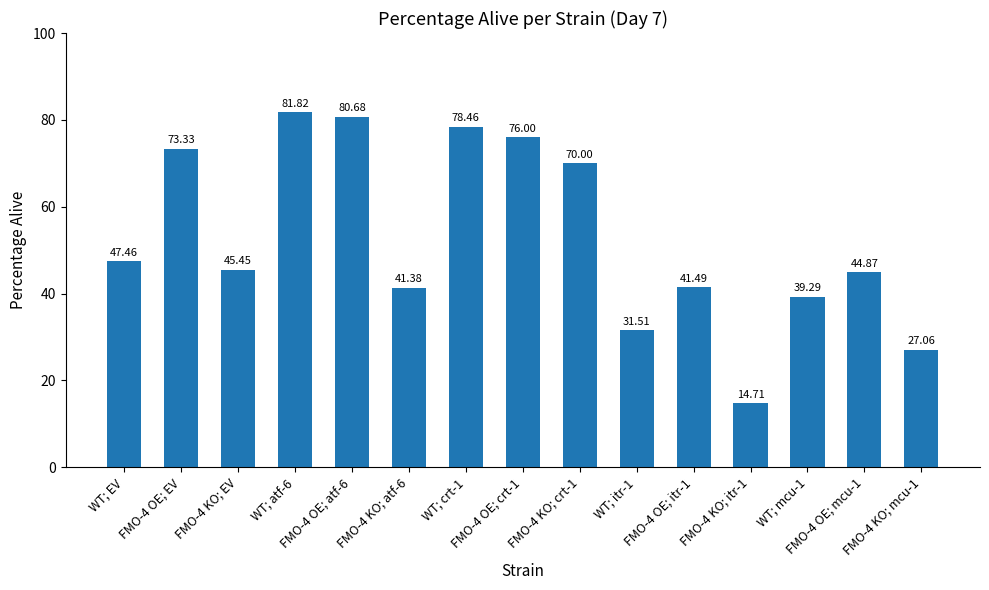

What is the change in value from FMO-4 OE; EV to FMO-4 OE; crt-1?

+2.7